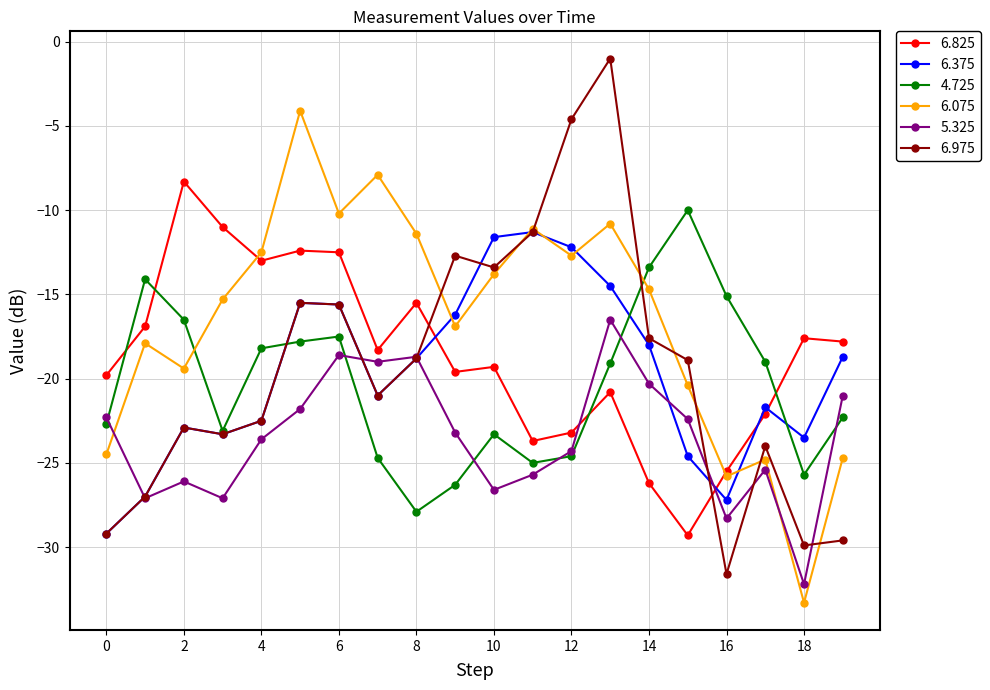

What is the difference between the second highest and minimum values in the 6.975 series?

27.0